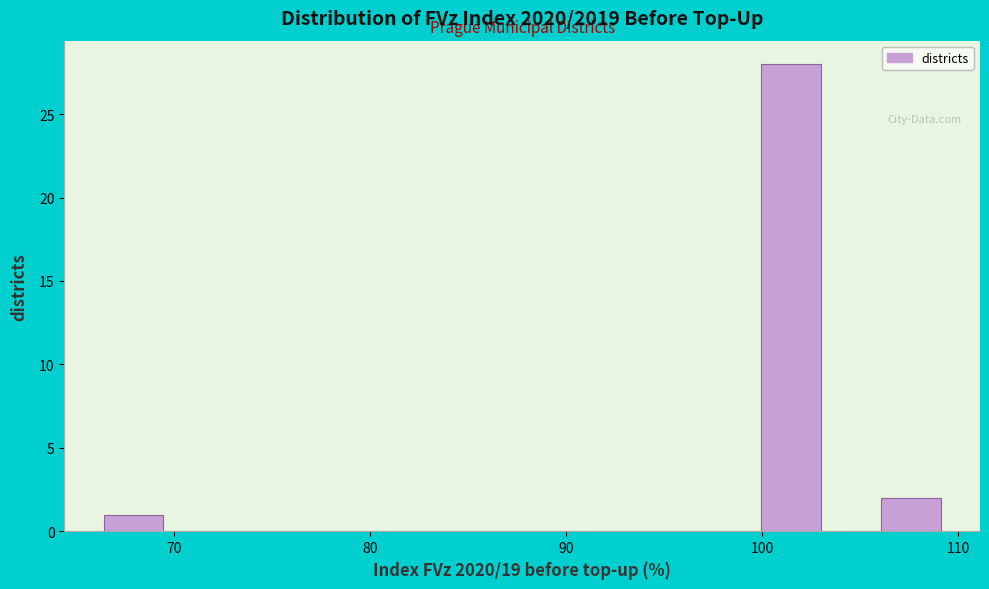

Read against the x-axis, roughly where is the centre of the tallest bar?

101